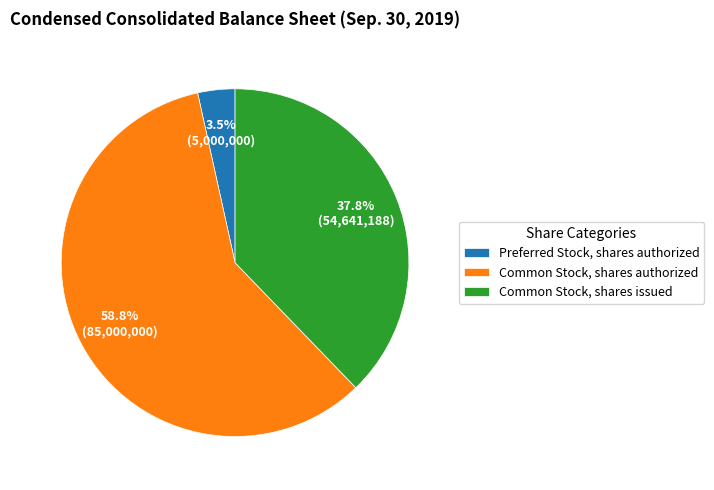

What is the total percentage of Common Stock, shares authorized and Common Stock, shares issued?

96.5%